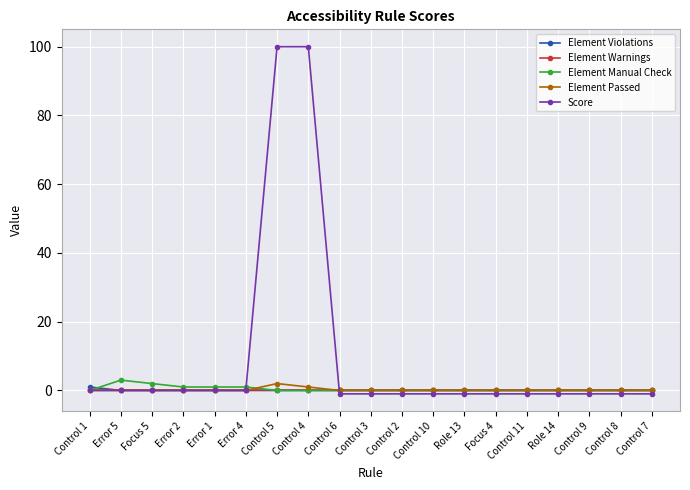

How many categories are shown in the chart?

19